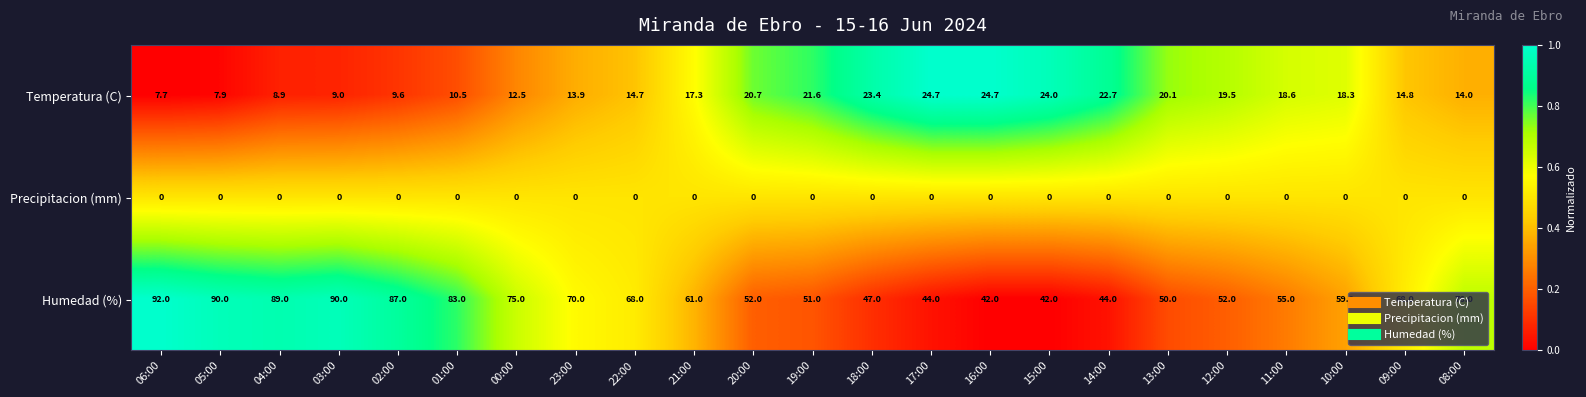

Which series has the largest total across all categories?

Humedad (%)